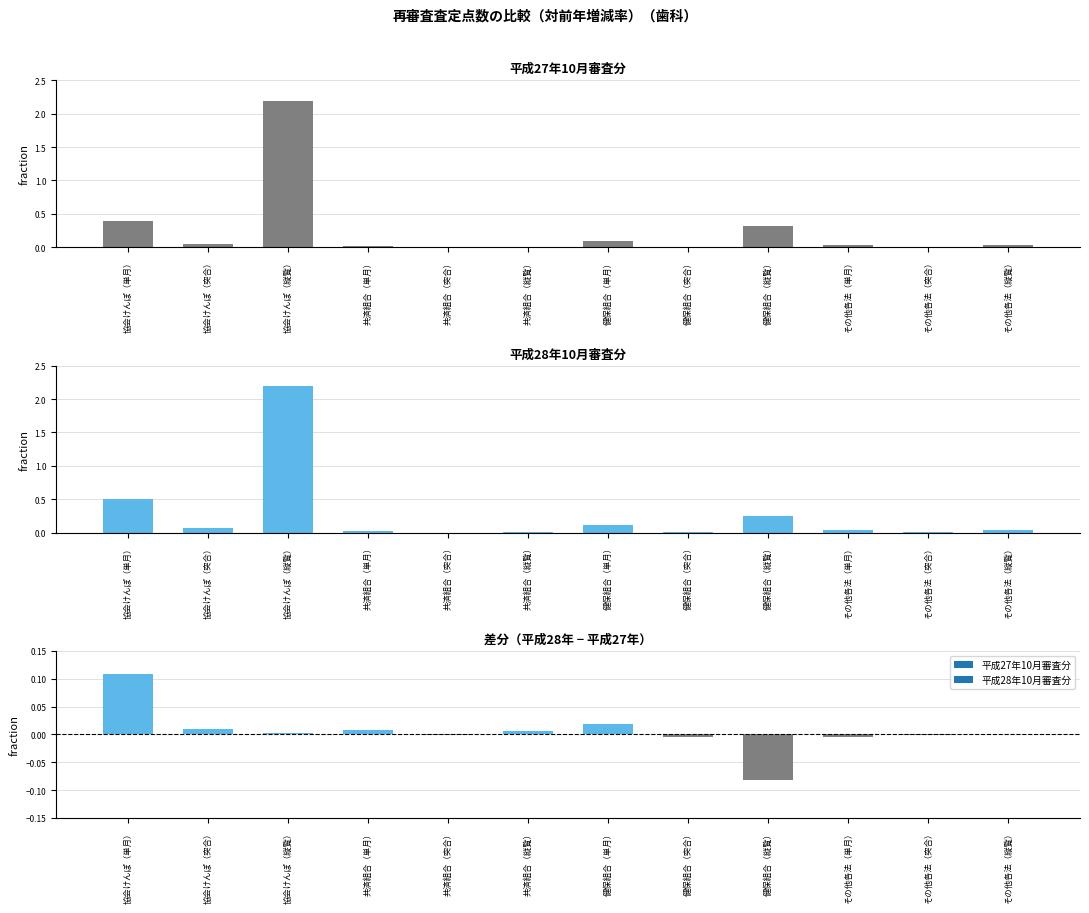

What is the difference between the maximum and minimum values in the 平成27年10月審査分 series?

2.2